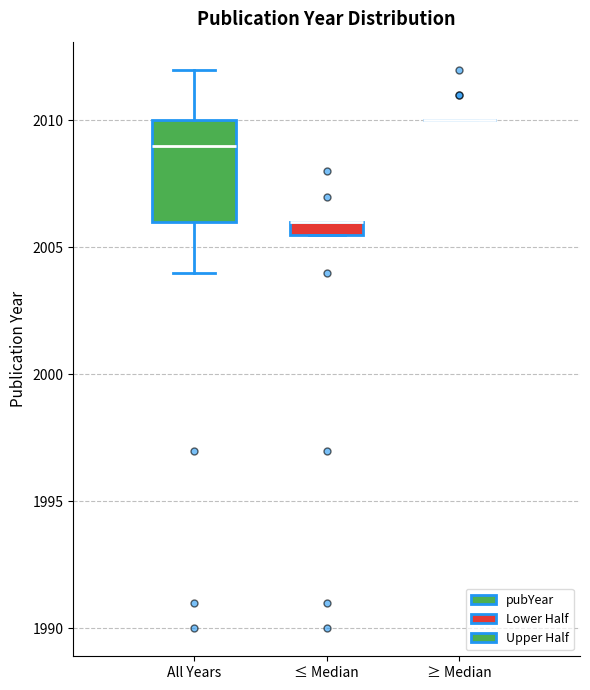

Where is the lower edge of the box for ≤ Median on the y-axis? The values are not printed on the chart, so give them approximately, as read against the axis.

2005.5